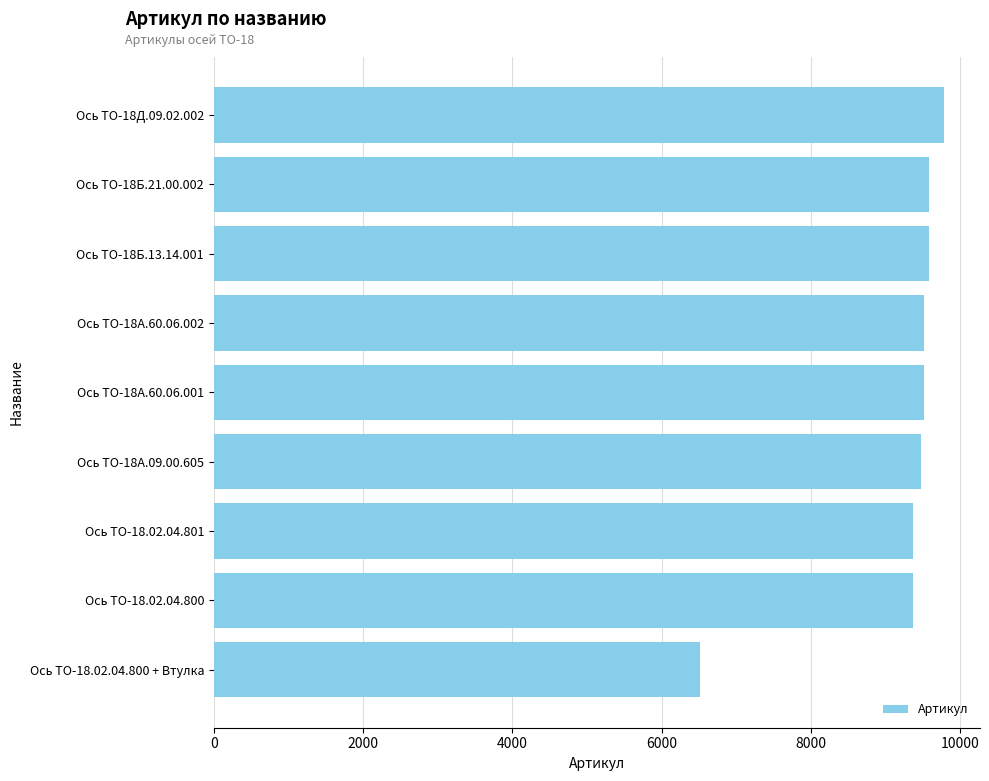

What value does the data have at Ось ТО-18.02.04.800?

9366